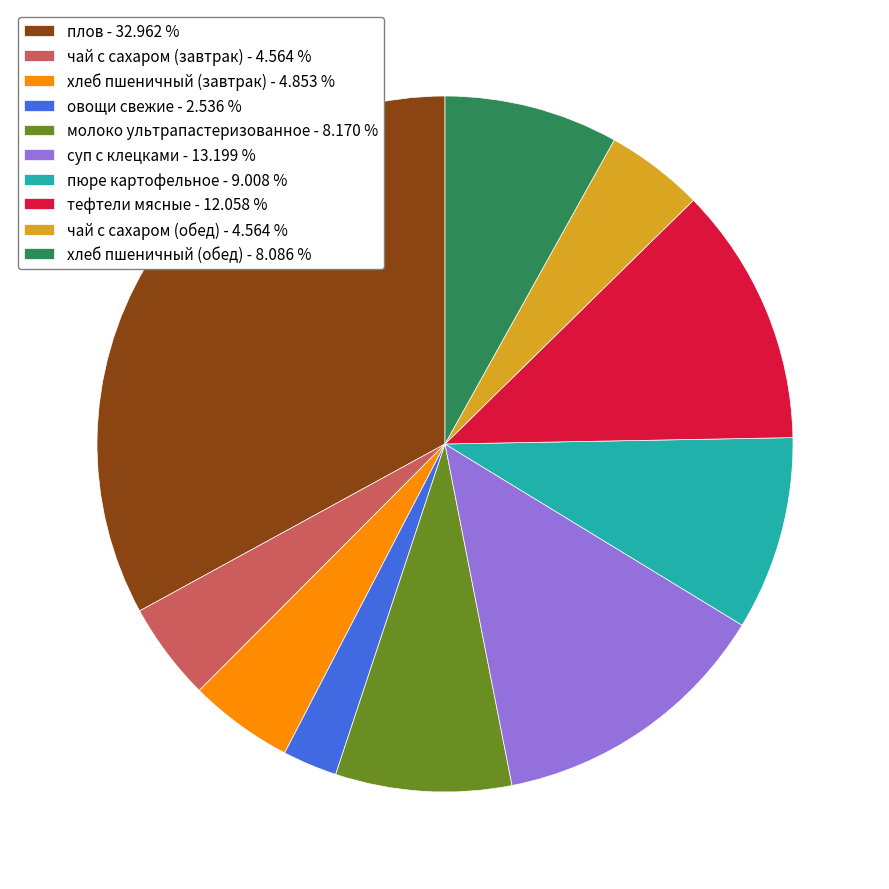

What is the ratio of the value at тефтели мясные to the value at хлеб пшеничный (обед)?

1.5